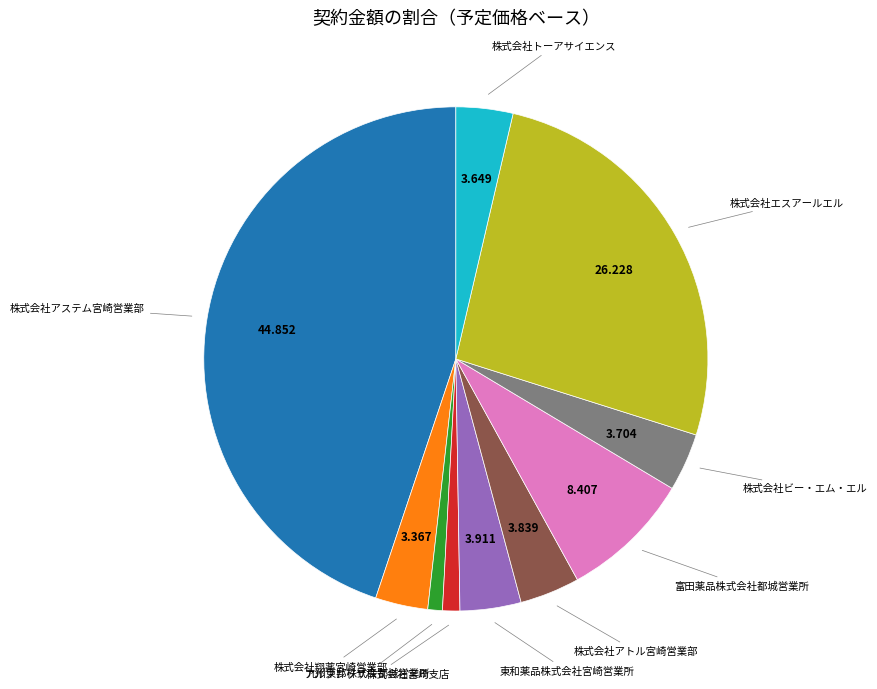

Is there a majority slice in this chart?

No